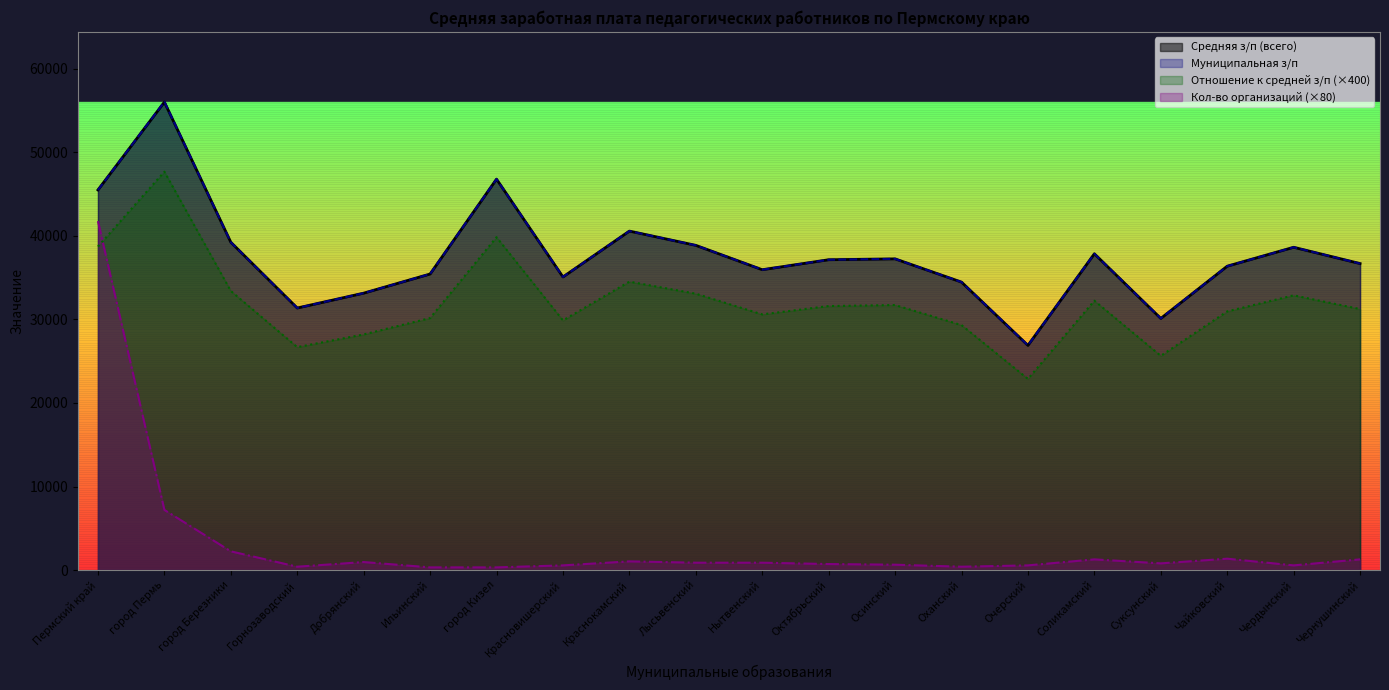

Reading left to right, extract all data points from this chart.

Средняя з/п (всего): Пермский край=45497.1	город Пермь=56014.5	город Березники=39234.5	Горнозаводский=31362.9	Добрянский=33142.4	Ильинский=35433.1	город Кизел=46788.6	Красновишерский=35080.6	Краснокамский=40571.0	Лысьвенский=38863.4	Нытвенский=35947.9	Октябрьский=37141.7	Осинский=37246.0	Оханский=34464.7	Очерский=26890.7	Соликамский=37854.6	Суксунский=30116.1	Чайковский=36369.5	Чердынский=38633.5	Чернушинский=36683.2
Муниципальная з/п: Пермский край=45485.8	город Пермь=56045.1	город Березники=39234.5	Горнозаводский=31362.9	Добрянский=33142.4	Ильинский=35433.1	город Кизел=46788.6	Красновишерский=35080.6	Краснокамский=40571.0	Лысьвенский=38863.4	Нытвенский=35947.9	Октябрьский=37141.7	Осинский=37246.0	Оханский=34464.7	Очерский=26890.7	Соликамский=37854.6	Суксунский=30116.1	Чайковский=36369.5	Чердынский=38633.5	Чернушинский=36683.2
Отношение к средней з/п (всего, %): Пермский край=38720.0	город Пермь=47680.0	город Березники=33400.0	Горнозаводский=26680.0	Добрянский=28200.0	Ильинский=30160.0	город Кизел=39840.0	Красновишерский=29880.0	Краснокамский=34520.0	Лысьвенский=33080.0	Нытвенский=30600.0	Октябрьский=31600.0	Осинский=31720.0	Оханский=29320.0	Очерский=22880.0	Соликамский=32240.0	Суксунский=25640.0	Чайковский=30960.0	Чердынский=32880.0	Чернушинский=31240.0
Количество организаций: Пермский край=41760.0	город Пермь=7200.0	город Березники=2240.0	Горнозаводский=400.0	Добрянский=960.0	Ильинский=320.0	город Кизел=320.0	Красновишерский=560.0	Краснокамский=1040.0	Лысьвенский=880.0	Нытвенский=880.0	Октябрьский=720.0	Осинский=640.0	Оханский=400.0	Очерский=560.0	Соликамский=1280.0	Суксунский=800.0	Чайковский=1360.0	Чердынский=560.0	Чернушинский=1280.0